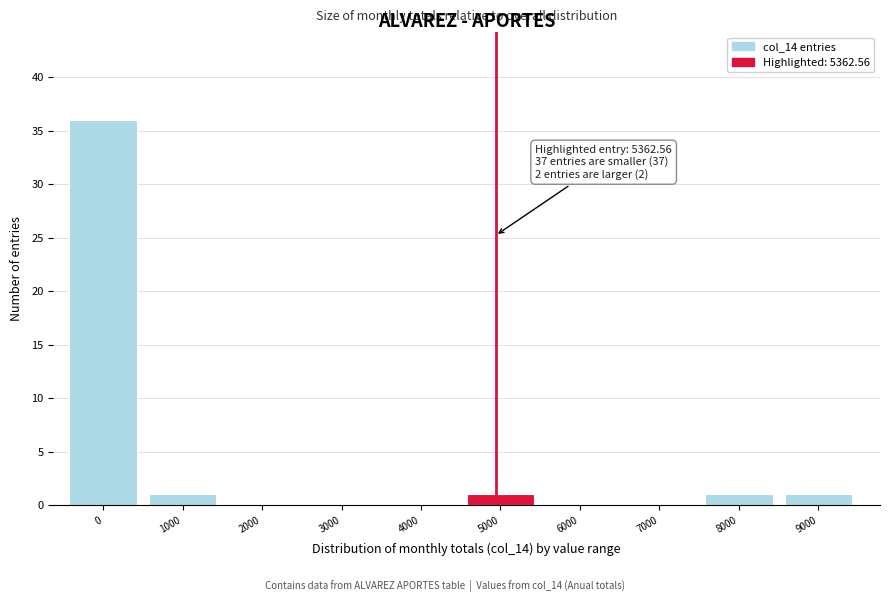

Reading right to left, transcribe all the data shown in this chart.

9000=1	8000=1	7000=0	6000=0	5000=1	4000=0	3000=0	2000=0	1000=1	0=36